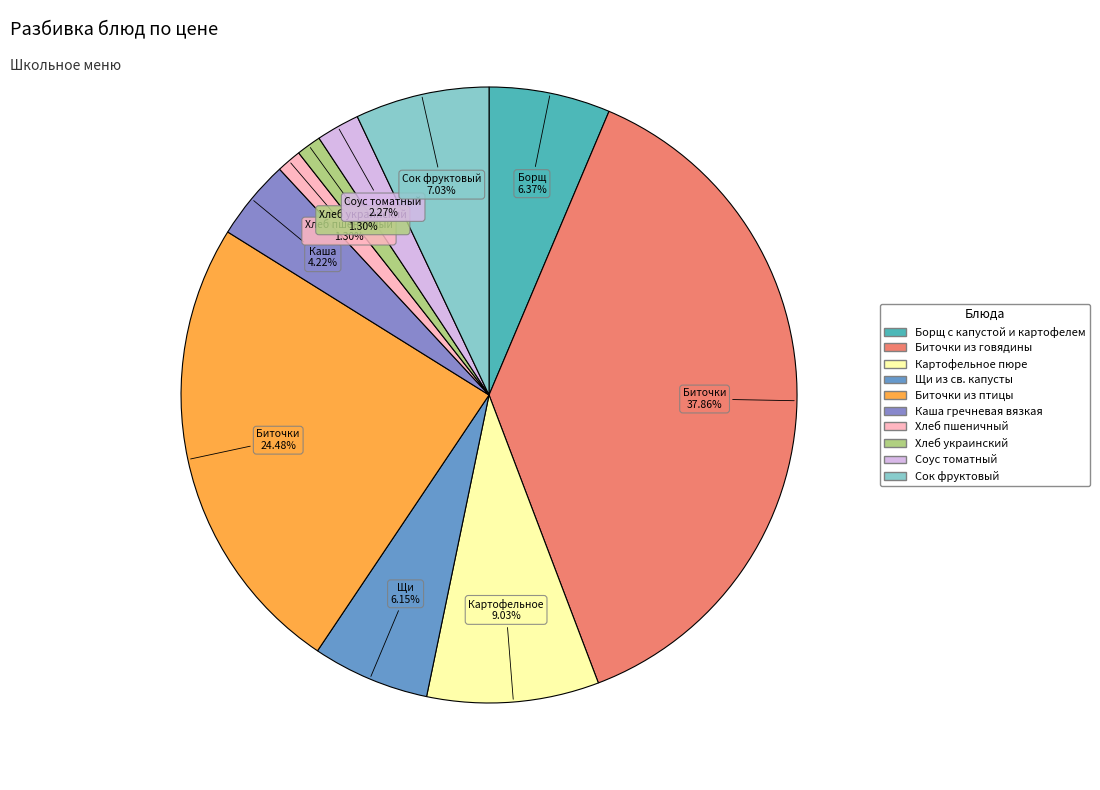

To the nearest percent, what portion does Щи из св. капусты represent?

6%